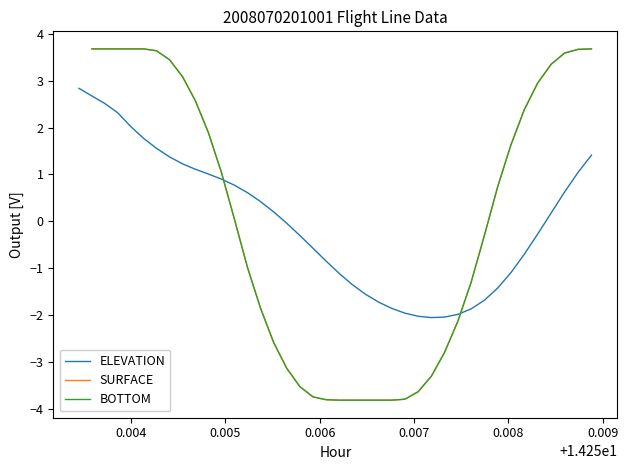

What is the highest value of the ELEVATION series?

2.8